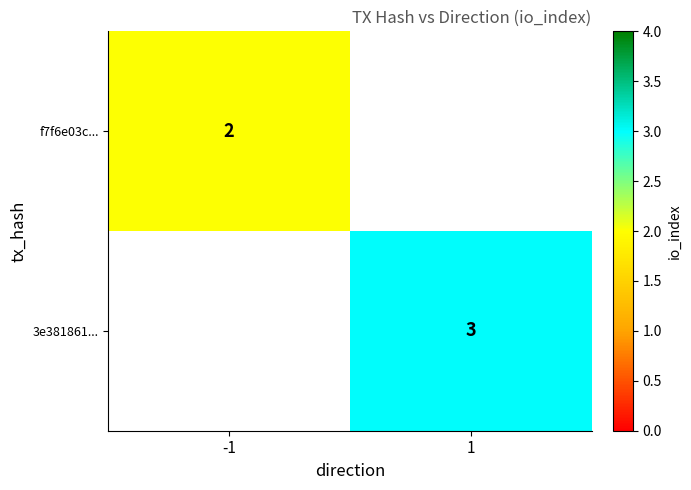

True or false: f7f6e03c... has a value of 1 at -1.

False